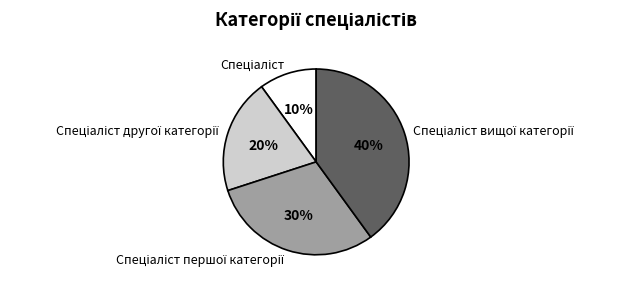

Is there any slice that represents more than half of the pie?

No